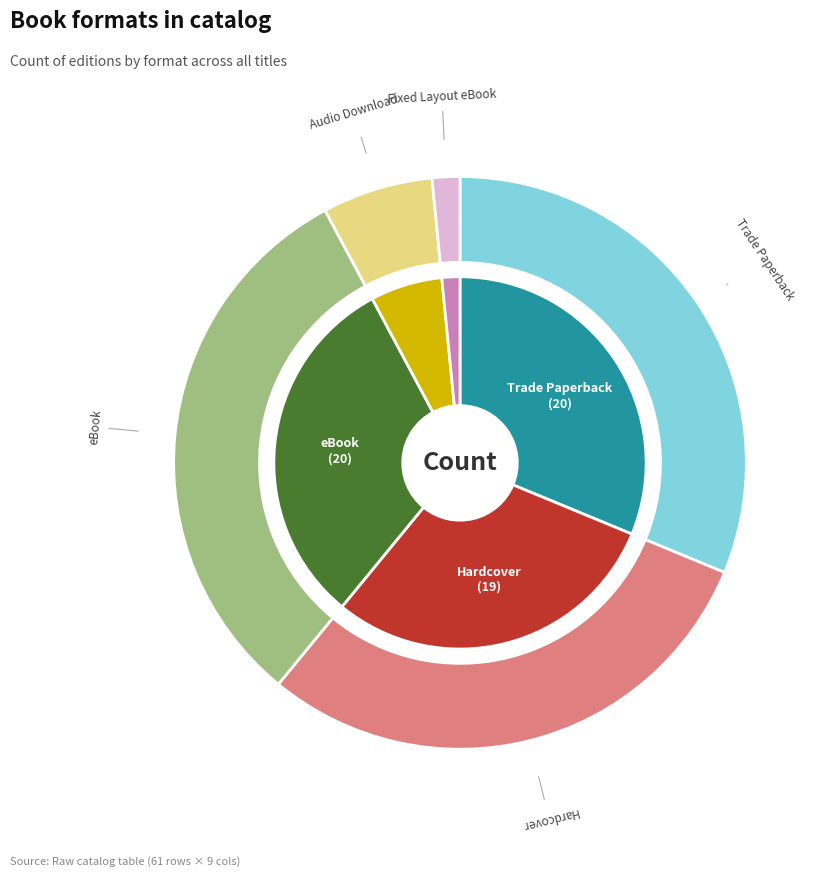

Which slice is the smallest?

Fixed Layout eBook